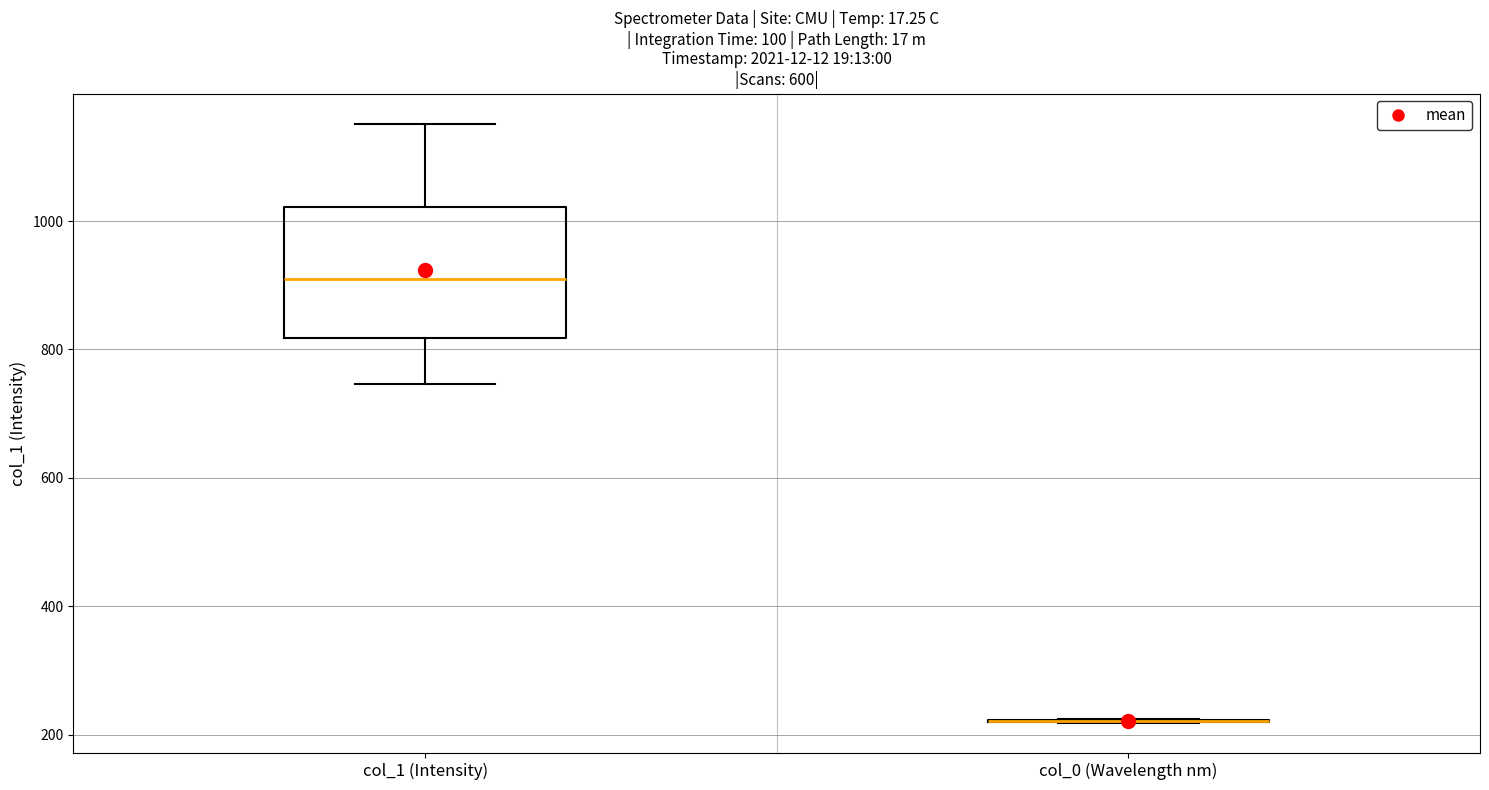

Which box is the tallest, from its lower edge to its upper edge?

col_1 (Intensity)